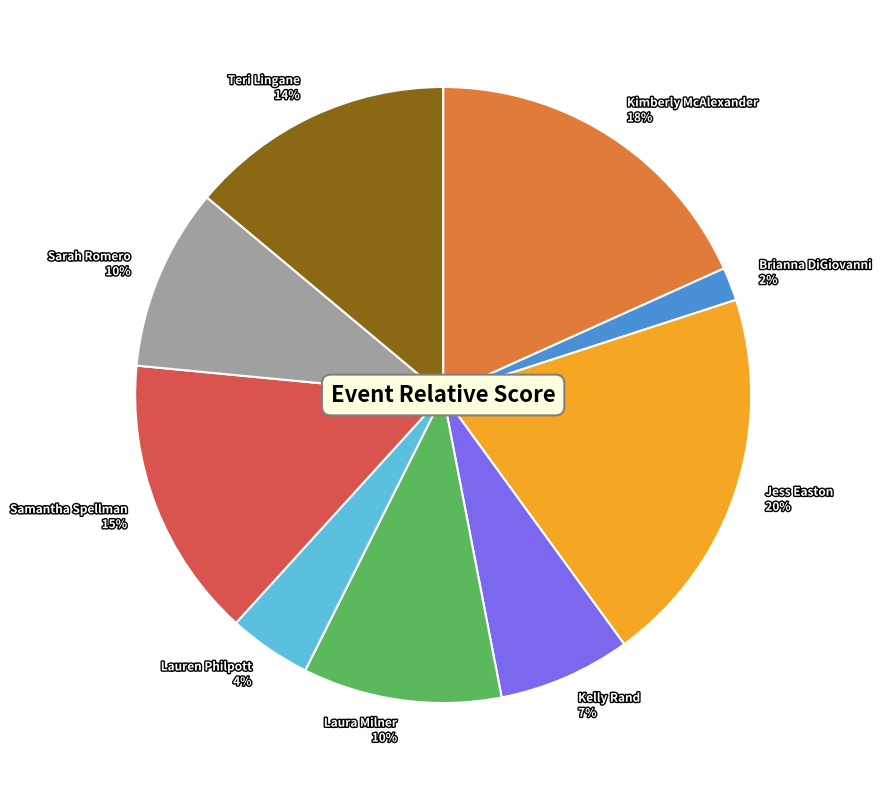

Between Samantha Spellman and Laura Milner, which is larger?

Samantha Spellman